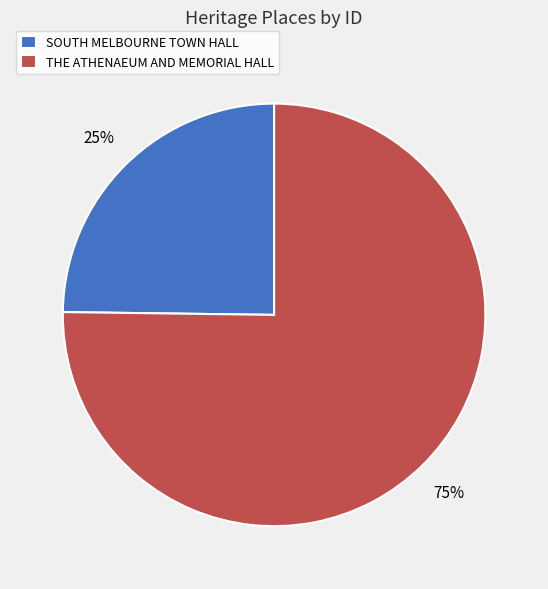

Which slice represents more than half of the pie?

THE ATHENAEUM AND MEMORIAL HALL